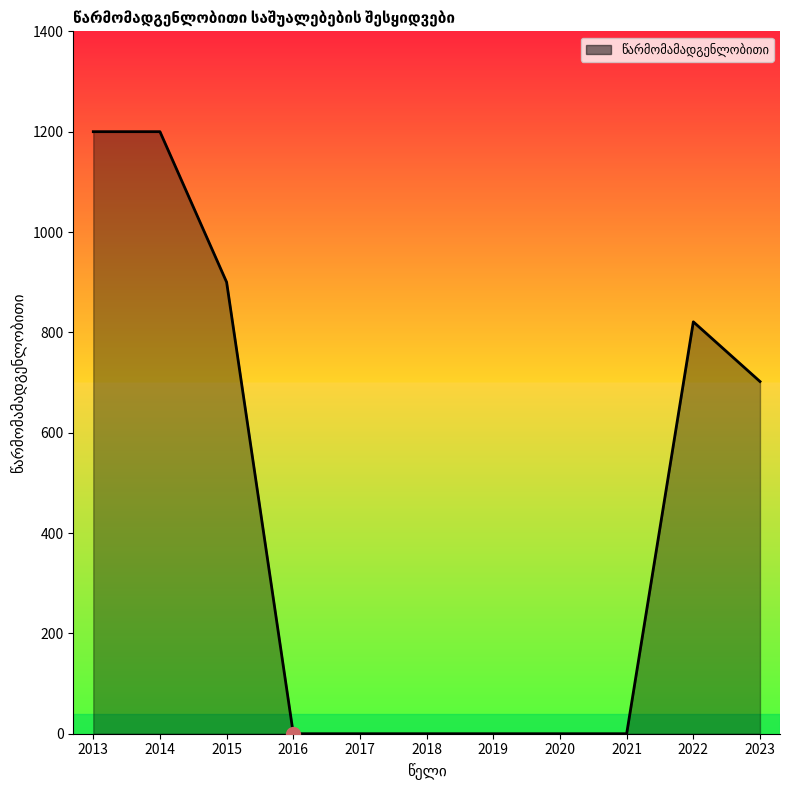

Reading left to right, list all the values displayed in this chart.

2013=1200	2014=1200	2015=900	2016=0	2017=0	2018=0	2019=0	2020=0	2021=0	2022=821	2023=702